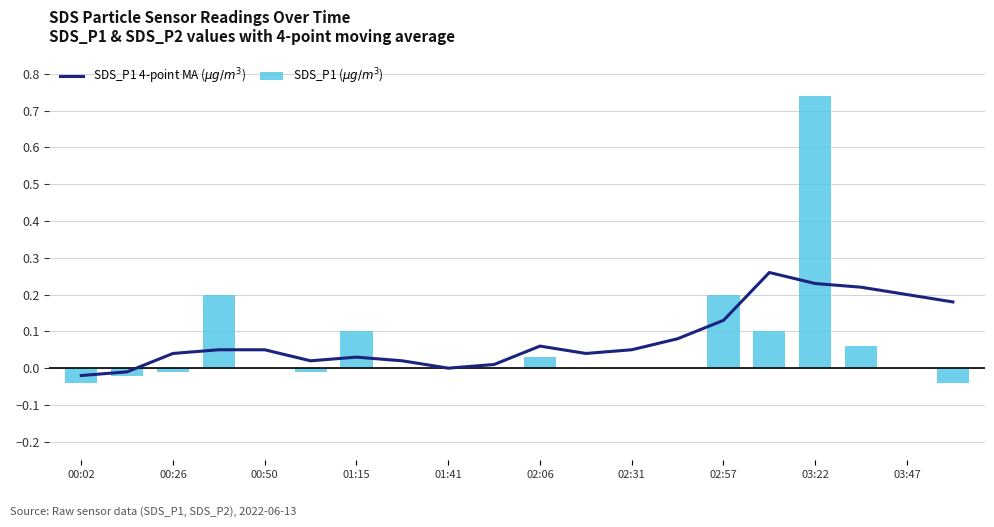

At which category does the chart reach its peak across all series?

03:22